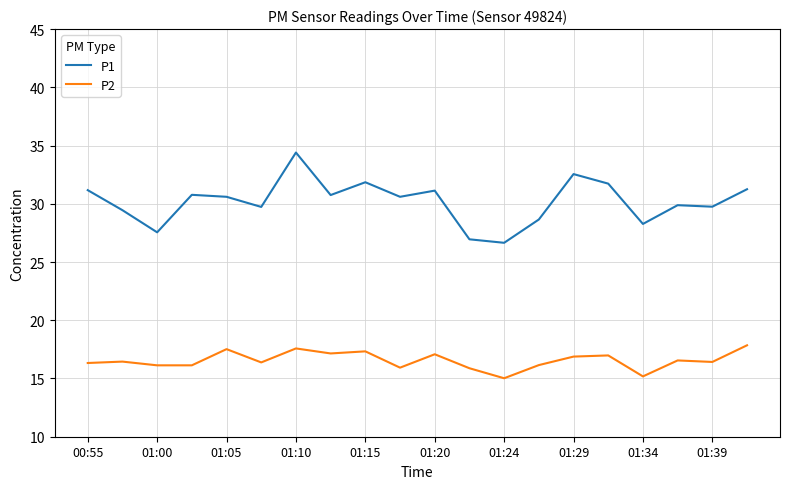

Which series has the largest range (max minus min)?

P1